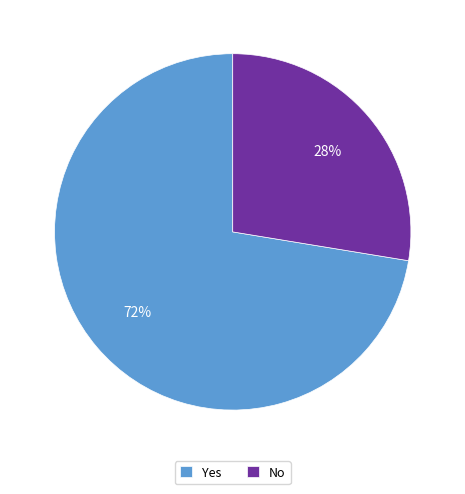

What is the majority slice?

Yes